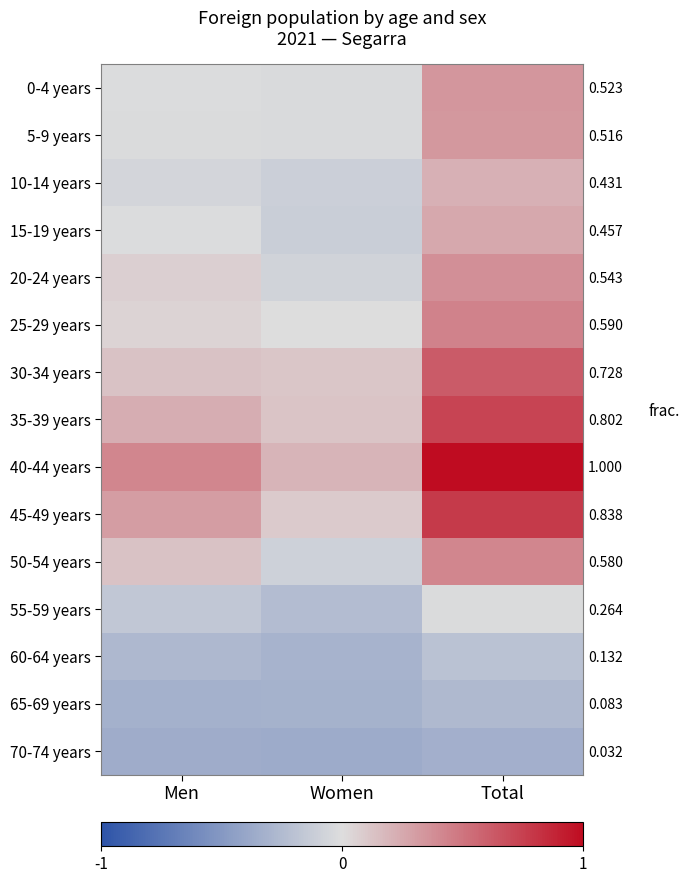

At which label does 70-74 years reach its minimum?

Women